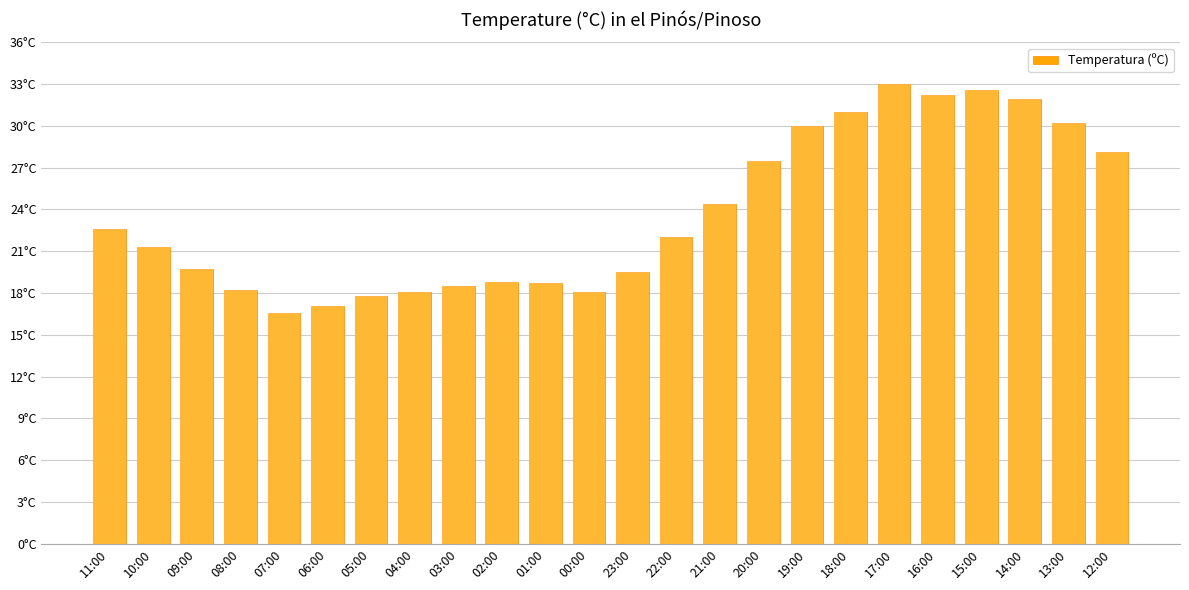

Between 23:00 and 12:00, which is larger?

12:00